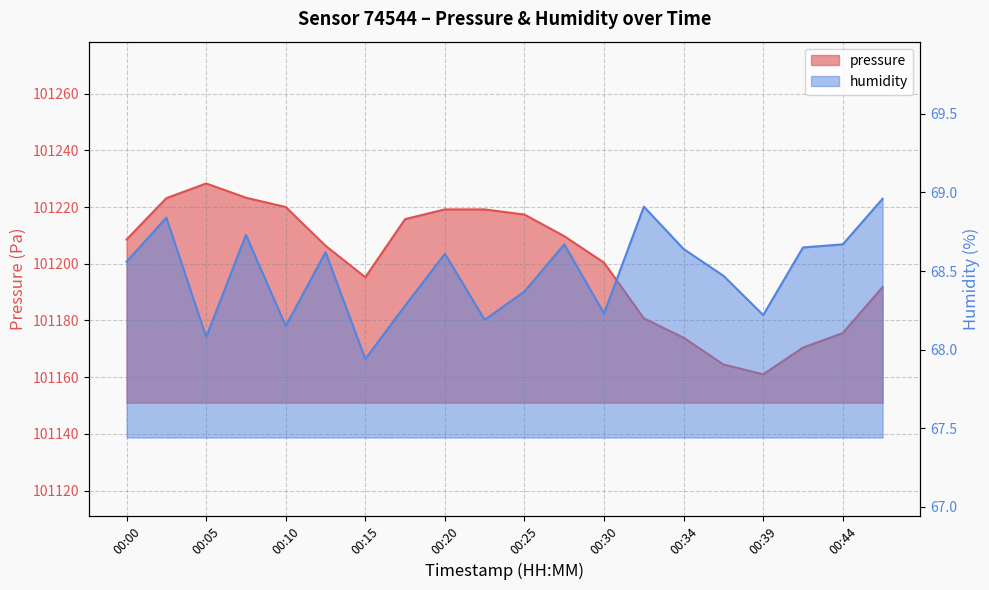

Is it true that pressure equals 101219.2 at 00:20?

True